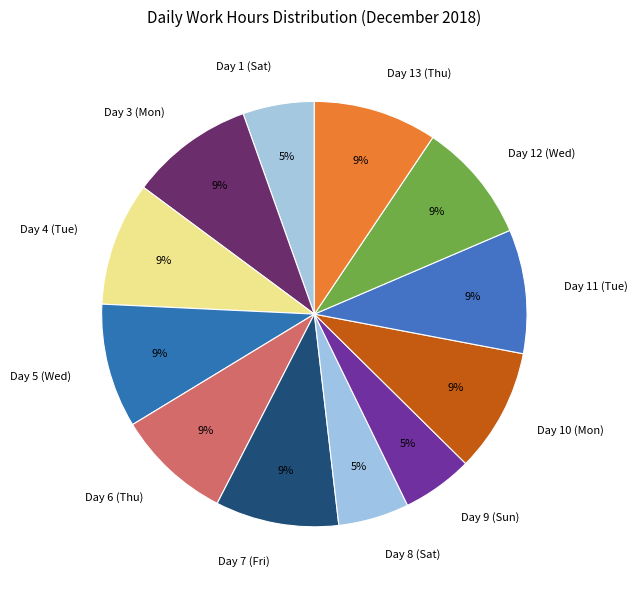

To the nearest percent, what portion does Day 7 (Fri) represent?

9%